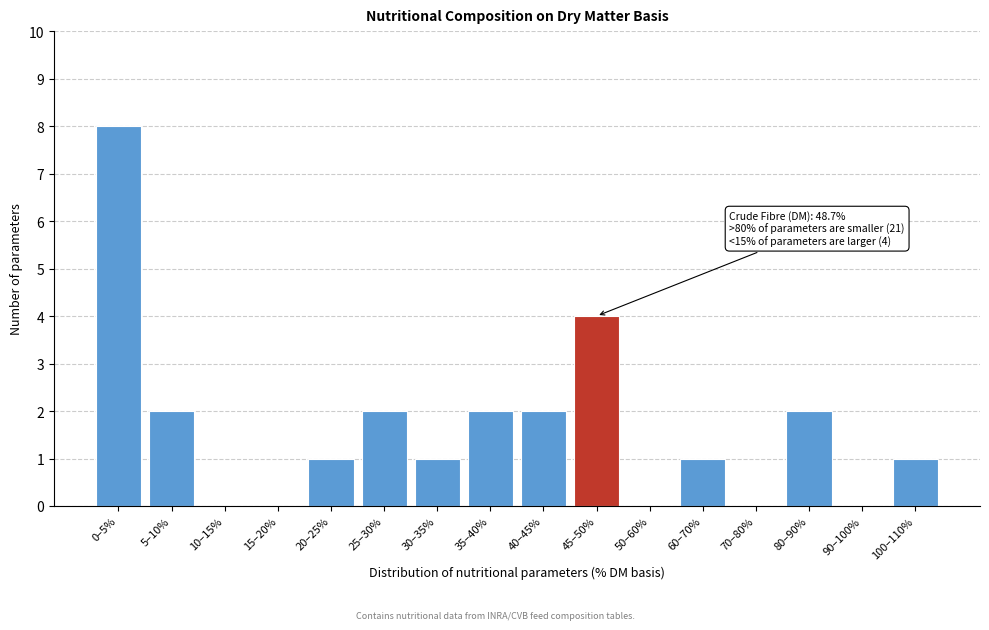

Reading right to left, extract all data points from this chart.

100–110%=1	90–100%=0	80–90%=2	70–80%=0	60–70%=1	50–60%=0	45–50%=4	40–45%=2	35–40%=2	30–35%=1	25–30%=2	20–25%=1	15–20%=0	10–15%=0	5–10%=2	0–5%=8